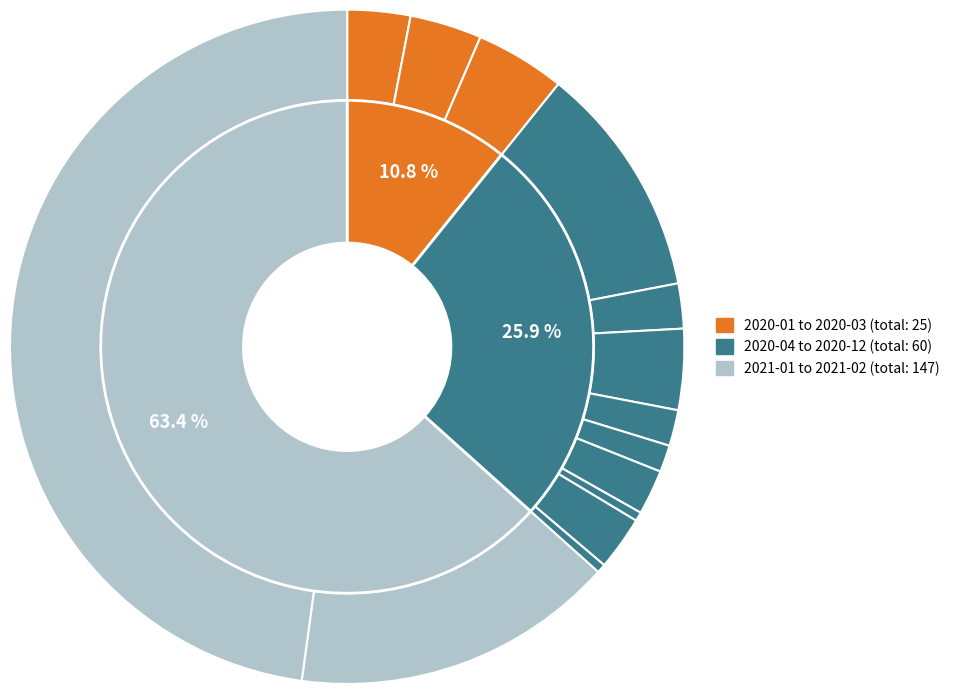

To the nearest percent, what is the difference between the 2020-01 and 2020-06 slice percentages?

1%